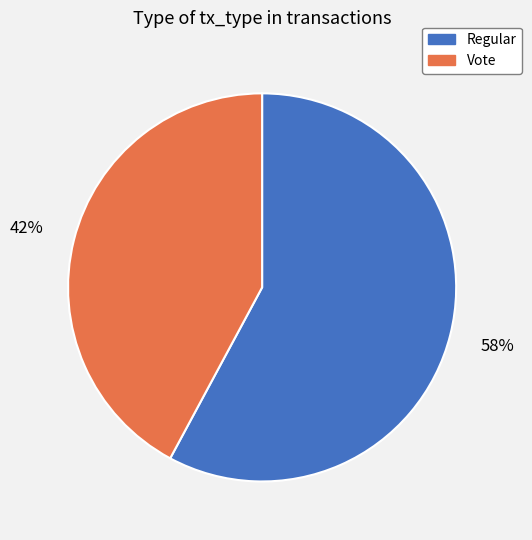

Rank the categories by value from highest to lowest.

Regular, Vote